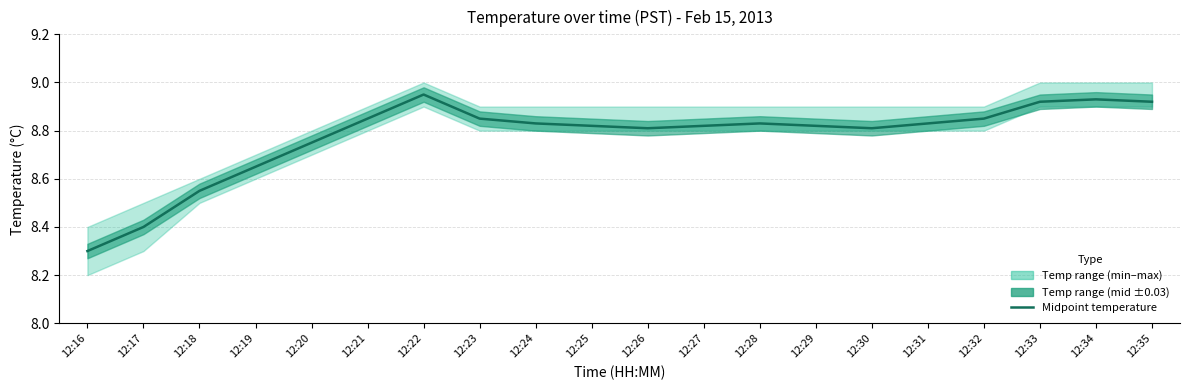

List the labels in order of value, largest first.

12:22, 12:34, 12:33, 12:35, 12:21, 12:23, 12:32, 12:24, 12:28, 12:31, 12:25, 12:27, 12:29, 12:26, 12:30, 12:20, 12:19, 12:18, 12:17, 12:16